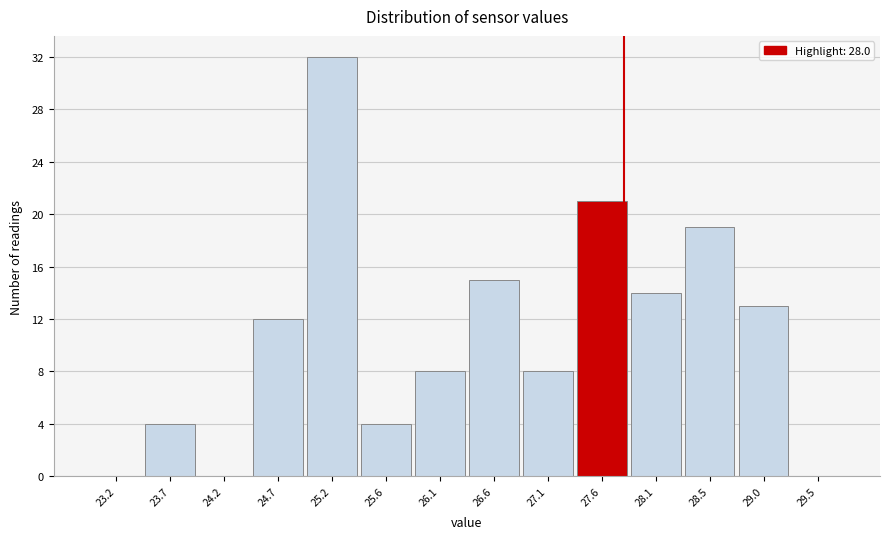

Reading right to left, list all the values displayed in this chart.

29.5=0	29.0=13	28.5=19	28.1=14	27.6=21	27.1=8	26.6=15	26.1=8	25.6=4	25.2=32	24.7=12	24.2=0	23.7=4	23.2=0